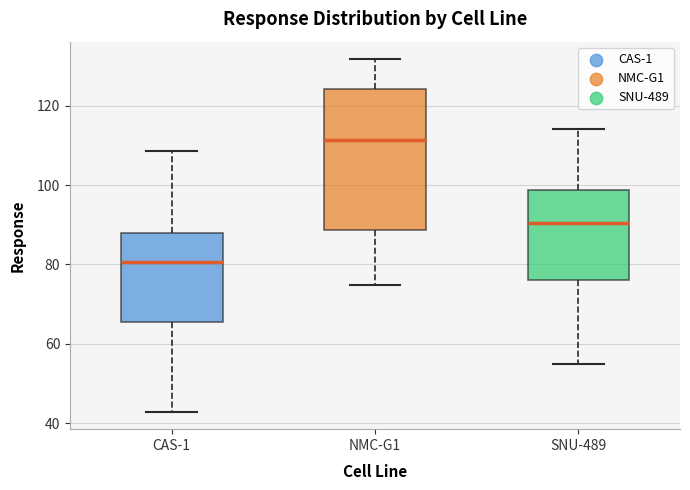

Which box's median line is the lowest?

CAS-1